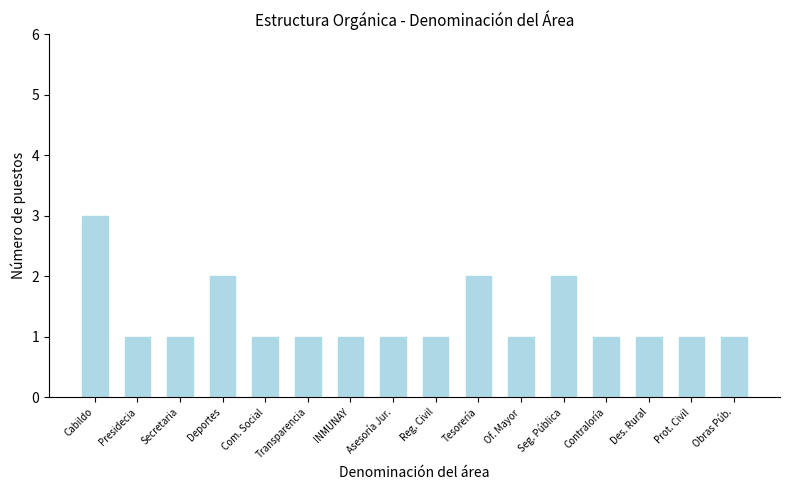

The chart shows a value of 1 at Cabildo. True or false?

False